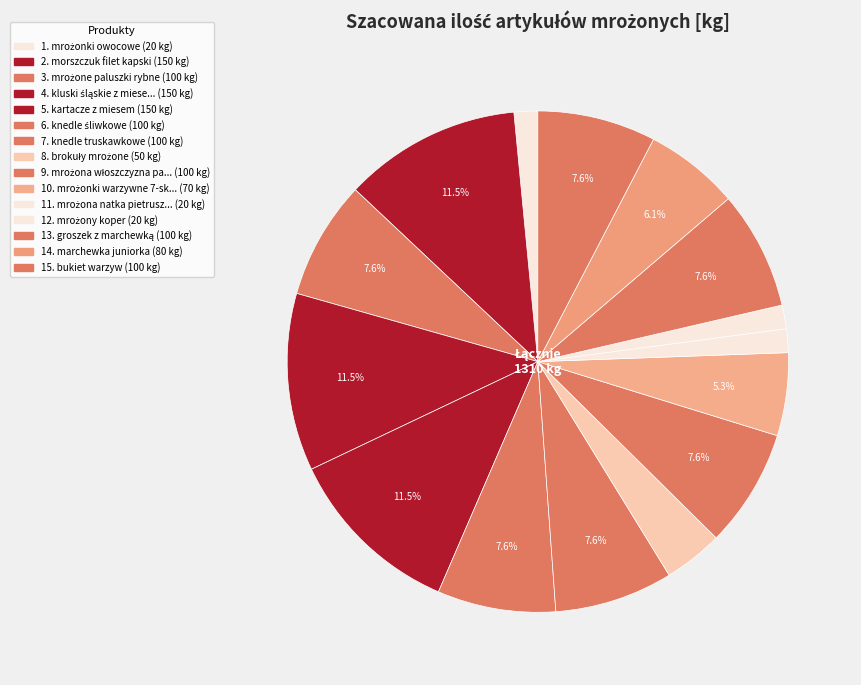

Which category has the biggest portion of the pie?

morszczuk filet kapski